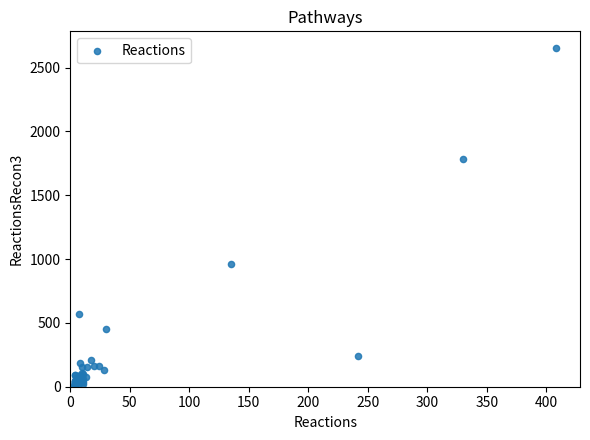

What Y value in the scatter plot is closest to 1330?

961